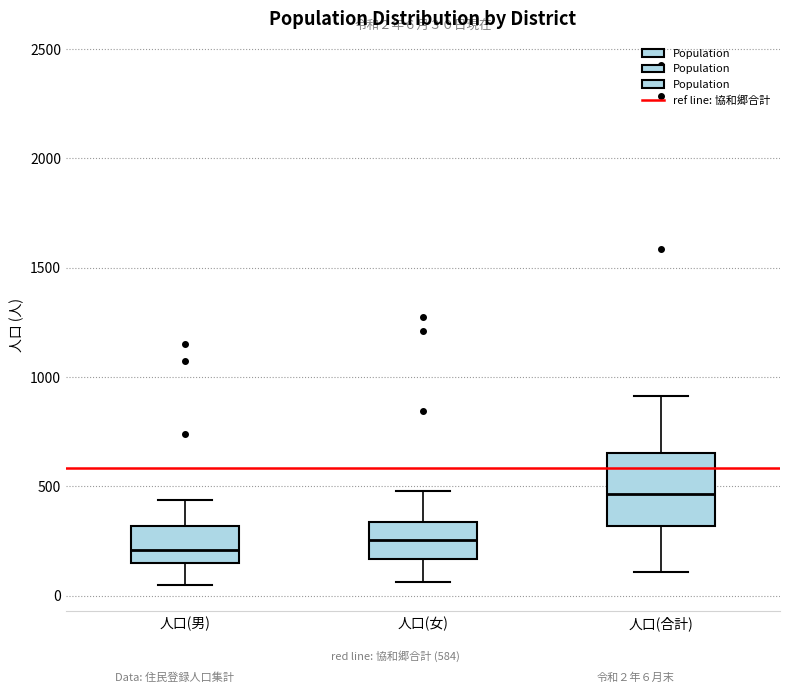

Which box has the highest median line?

人口(合計)